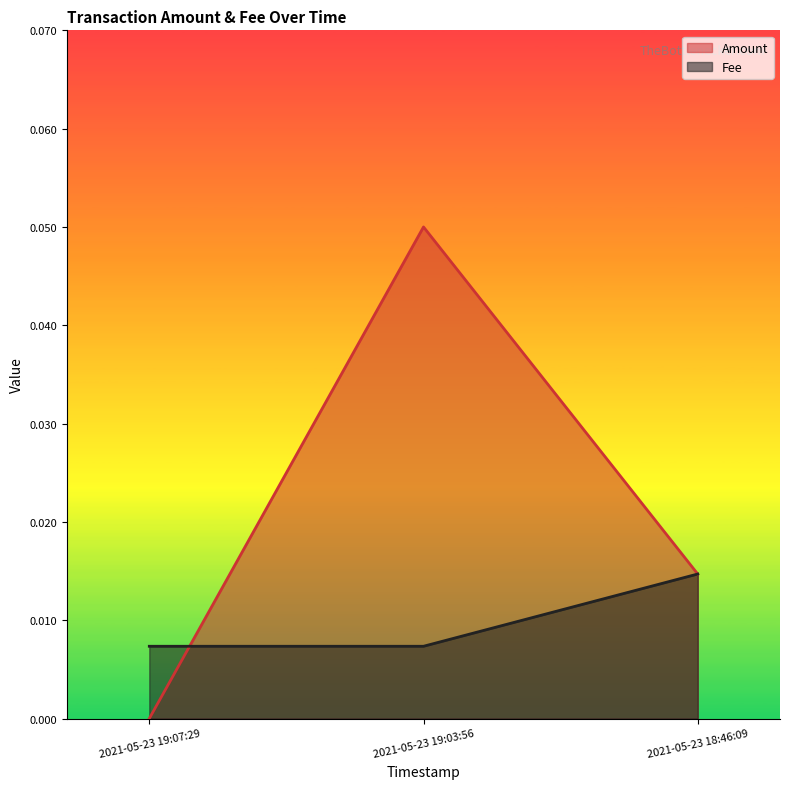

What position from the right is 2021-05-23 19:07:29?

3